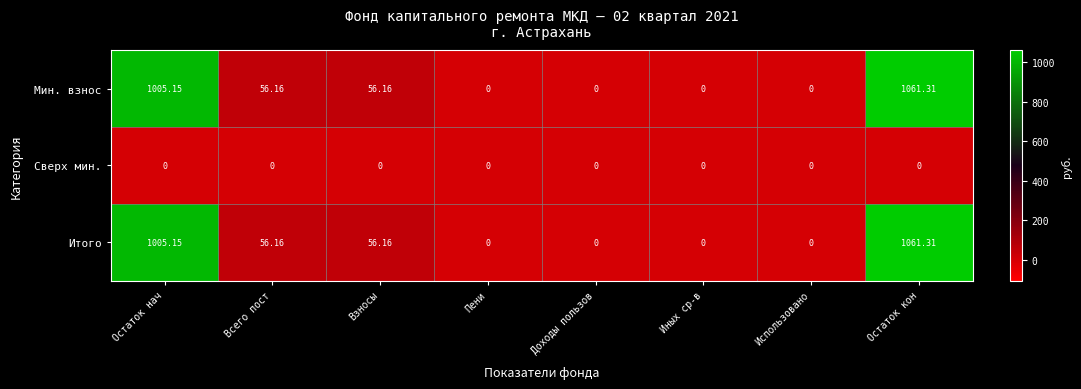

At which category is the sum across all series the highest?

Остаток кон